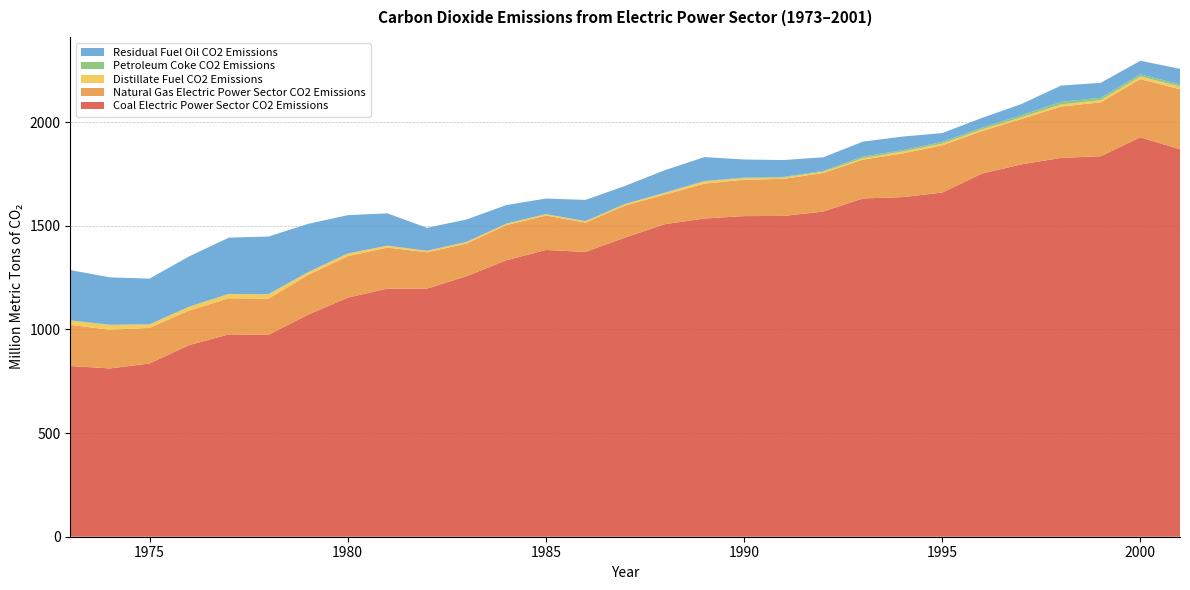

Reading right to left, what are all the values shown in this chart?

Coal Electric Power Sector CO2 Emissions: 1868.8	1926.4	1835.4	1827.1	1796.0	1751.5	1659.9	1637.9	1631.6	1568.5	1547.2	1546.5	1534.7	1507.4	1443.1	1373.7	1383.1	1333.3	1256.6	1196.6	1196.8	1152.9	1070.9	973.7	976.0	924.5	835.6	811.6	823.5
Natural Gas Electric Power Sector CO2 Emissions: 289.4	280.8	259.9	247.7	218.8	204.9	228.2	210.9	187.6	186.1	179.0	175.4	168.2	142.7	154.6	141.5	166.1	169.5	157.5	175.5	197.7	200.2	191.5	174.7	174.0	167.0	171.7	186.5	198.7
Distillate Fuel CO2 Emissions: 12.7	13.1	10.4	10.0	8.2	8.1	8.0	8.9	6.4	5.4	6.2	7.1	11.3	8.1	6.6	6.2	6.3	6.5	7.1	6.6	9.2	12.5	13.1	20.3	20.9	17.9	16.7	22.7	20.1
Petroleum Coke CO2 Emissions: 10.5	10.1	11.5	12.6	10.4	8.1	8.2	7.1	8.0	4.6	3.0	3.1	1.6	1.3	1.1	1.0	0.7	0.8	0.8	0.5	0.4	0.6	0.8	1.2	0.3	0.2	0.2	1.9	1.6
Residual Fuel Oil CO2 Emissions: 75.3	65.4	72.0	78.6	53.7	47.2	42.5	65.3	72.0	65.5	81.5	87.3	115.3	108.3	86.9	102.0	75.0	89.4	108.1	110.7	155.7	184.7	232.6	277.8	271.4	242.7	220.6	228.1	242.3